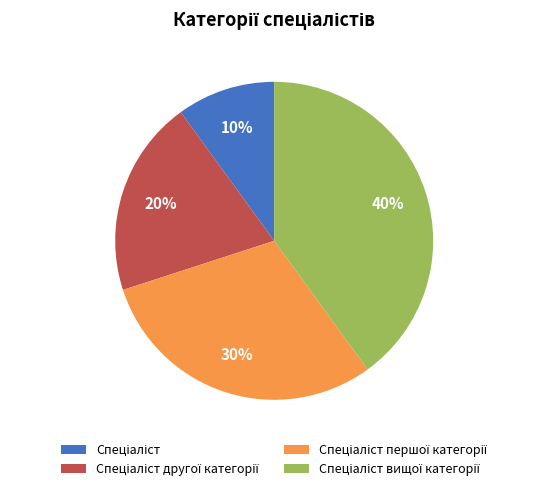

To the nearest percent, what is the difference between the largest and smallest slice percentages?

30%